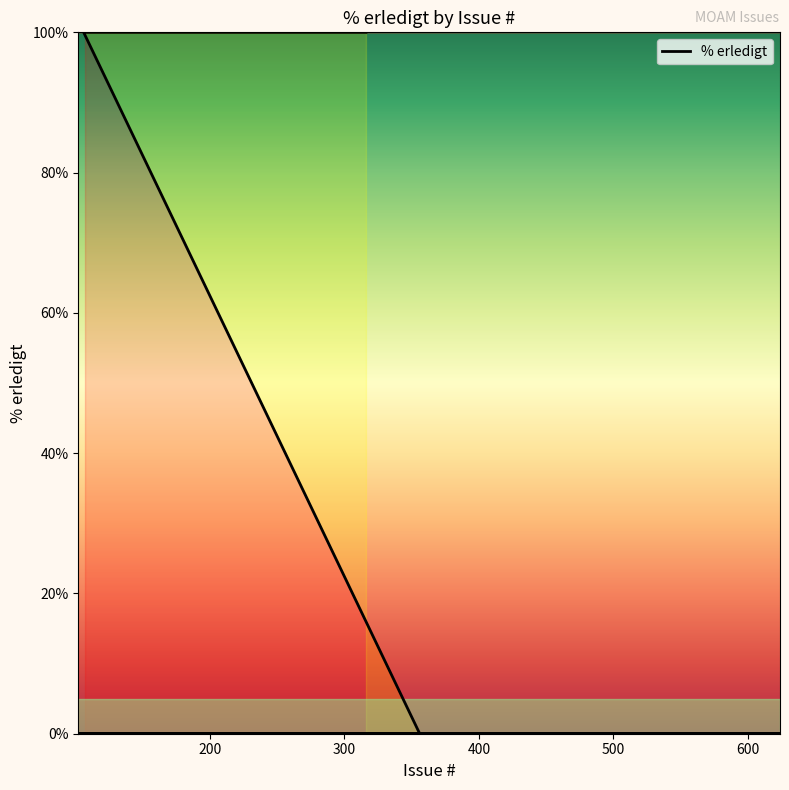

Is this an area chart (filled region under the line)?

No